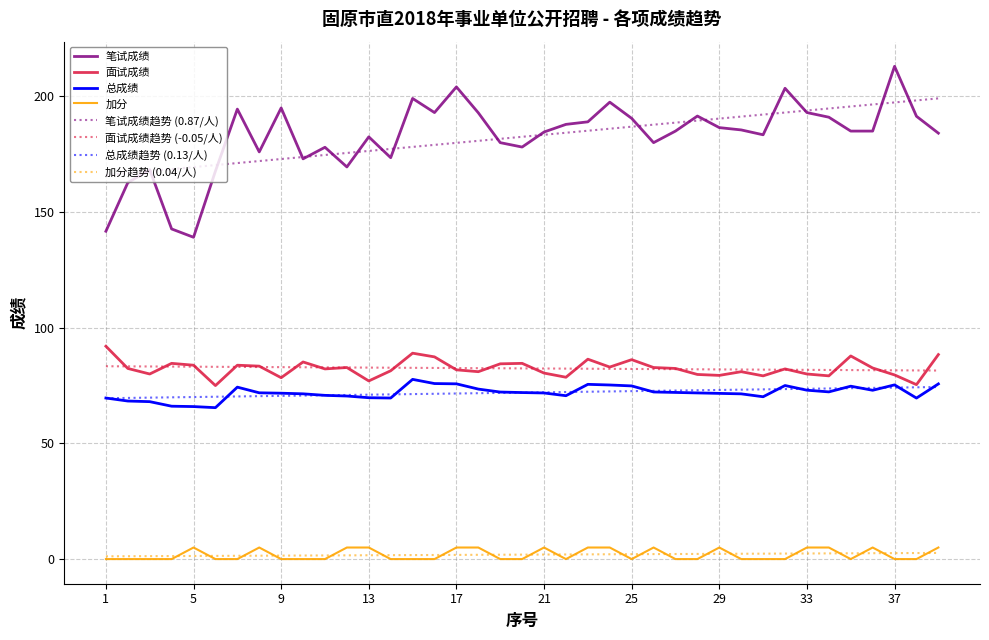

True or false: 总成绩趋势 (0.13/人) and 加分 cross at least once.

False